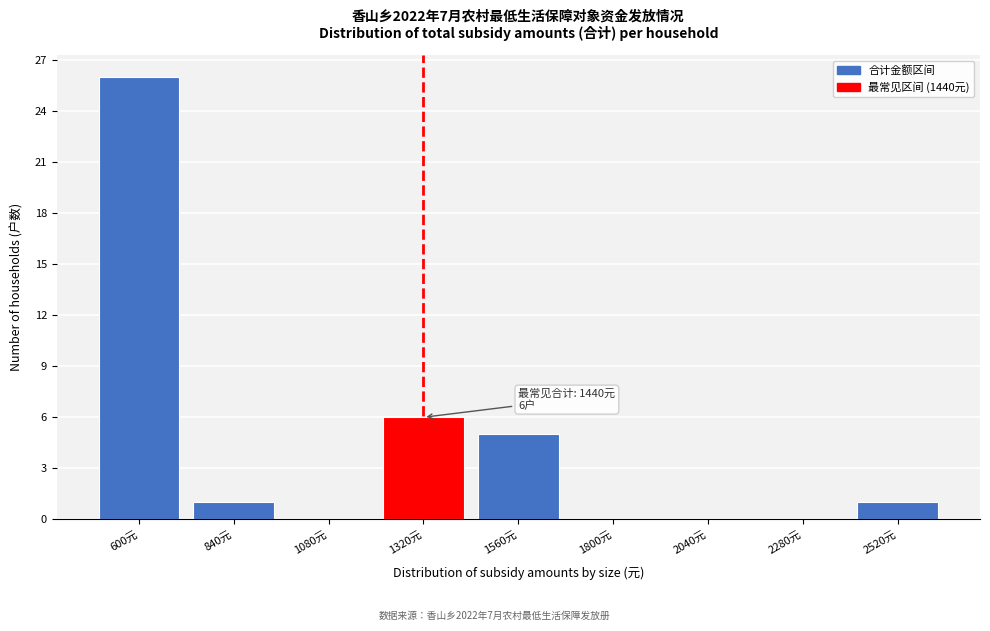

Reading left to right, what are all the values shown in this chart?

600元=26	840元=1	1080元=0	1320元=6	1560元=5	1800元=0	2040元=0	2280元=0	2520元=1